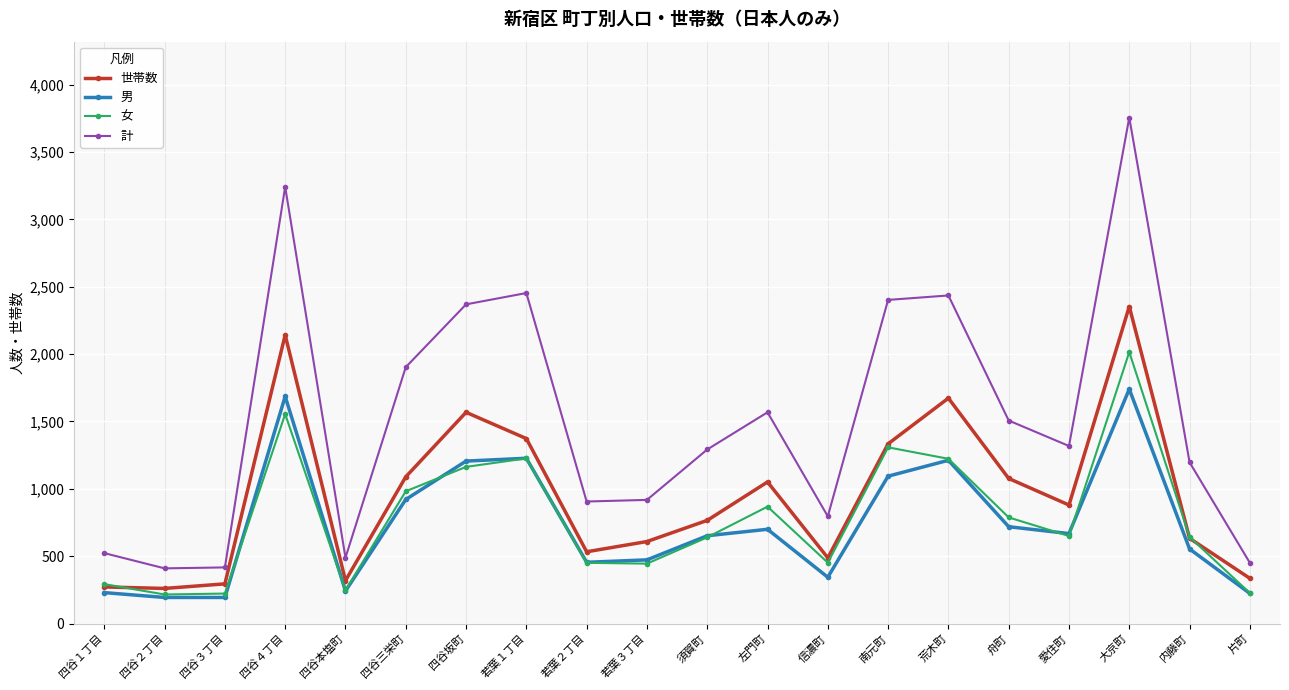

True or false: 計 and 女 cross at least once.

False